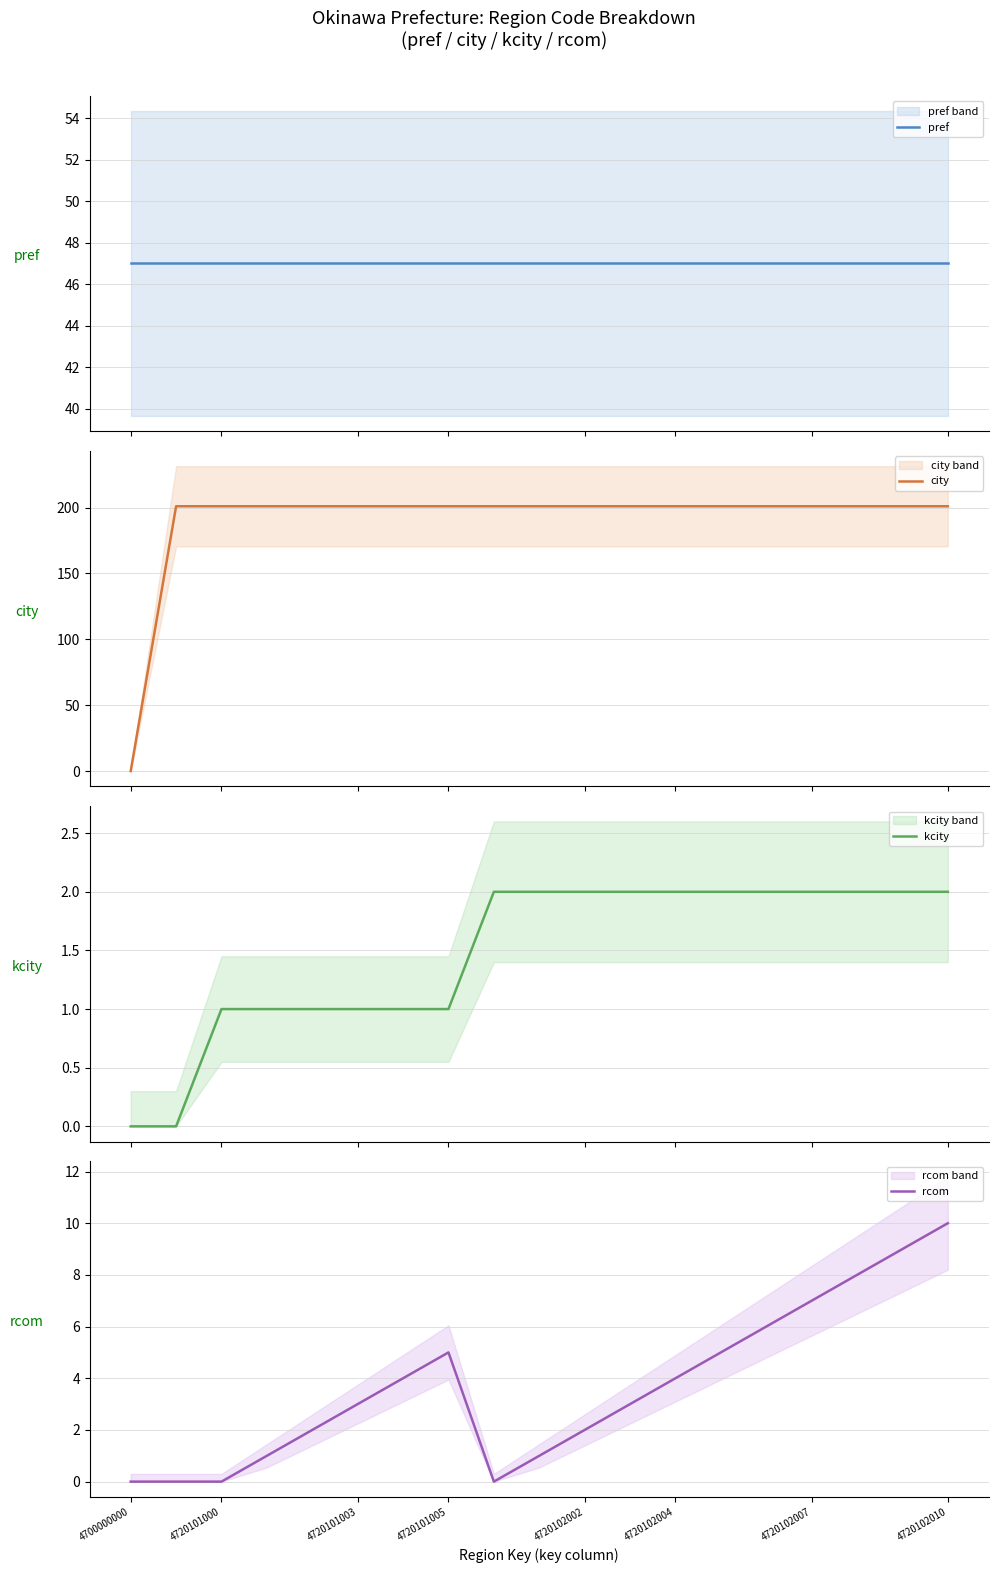

At which label does rcom reach its peak?

4720102010